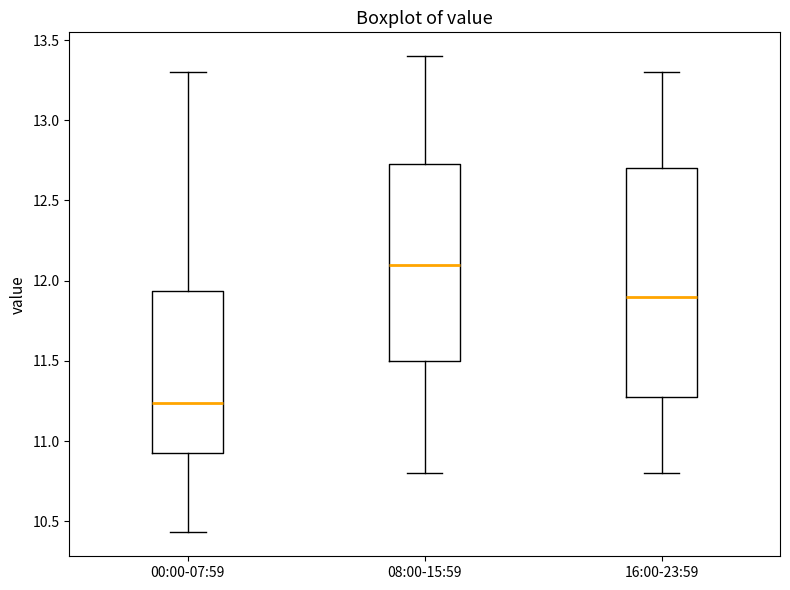

Which box is the tallest, from its lower edge to its upper edge?

16:00-23:59